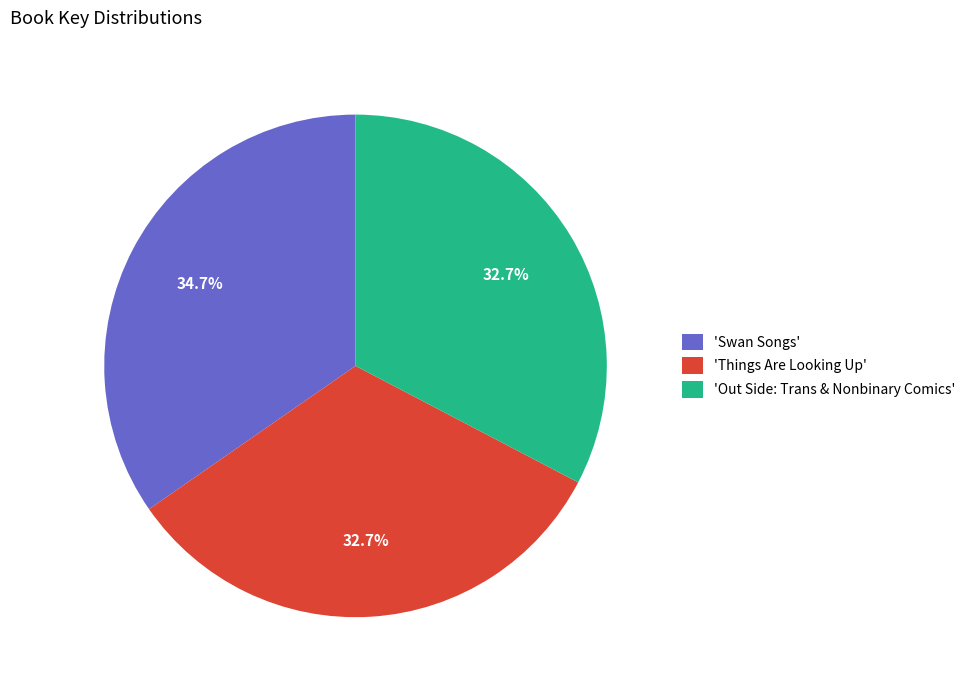

Is the sum of 'Things Are Looking Up' and 'Swan Songs' greater than half?

Yes